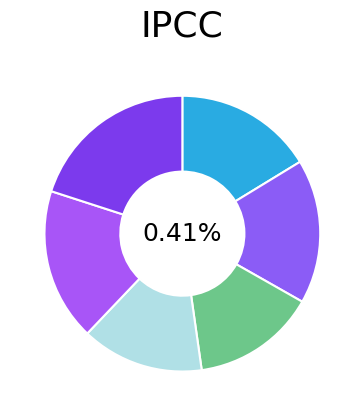

Is the sum of Subject 4 and Subject 2 greater than half?

No